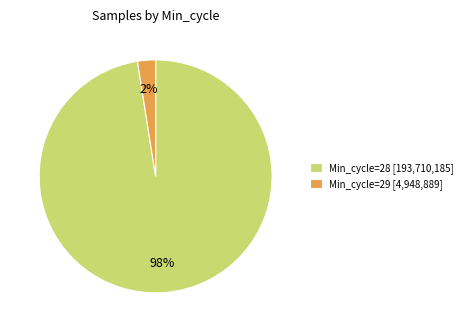

Do Min_cycle=28 [193,710,185] and Min_cycle=29 [4,948,889] together represent more than half of the pie?

Yes